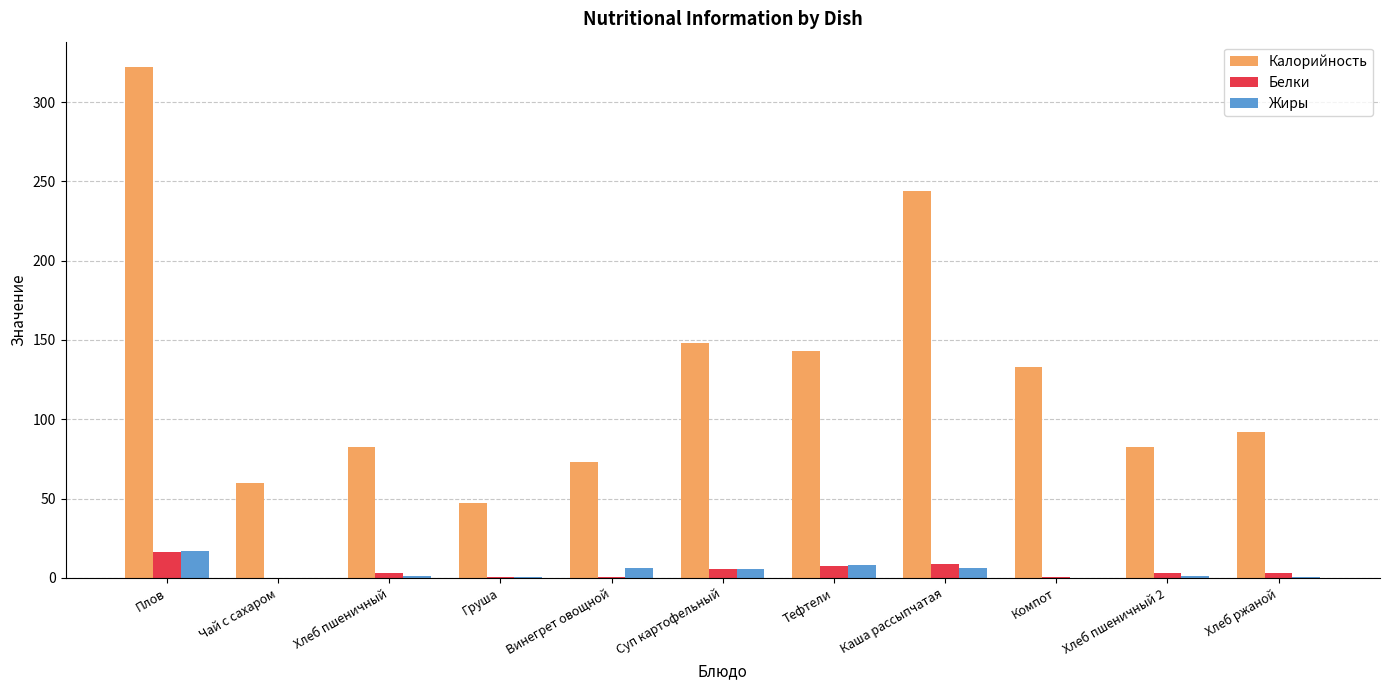

True or false: Калорийность has a value of 82.2 at Хлеб пшеничный.

True